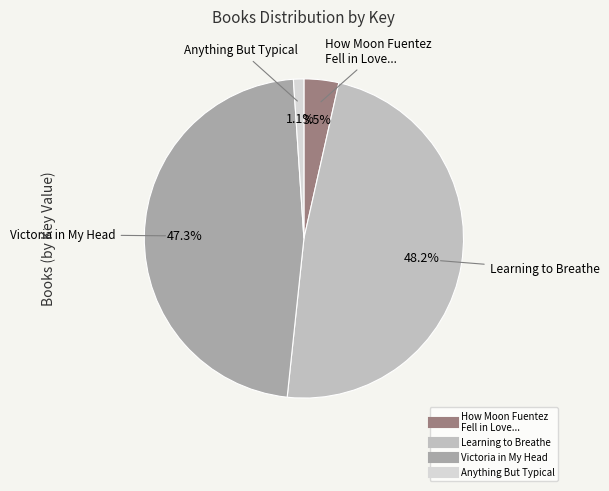

Does any single category account for the majority?

No